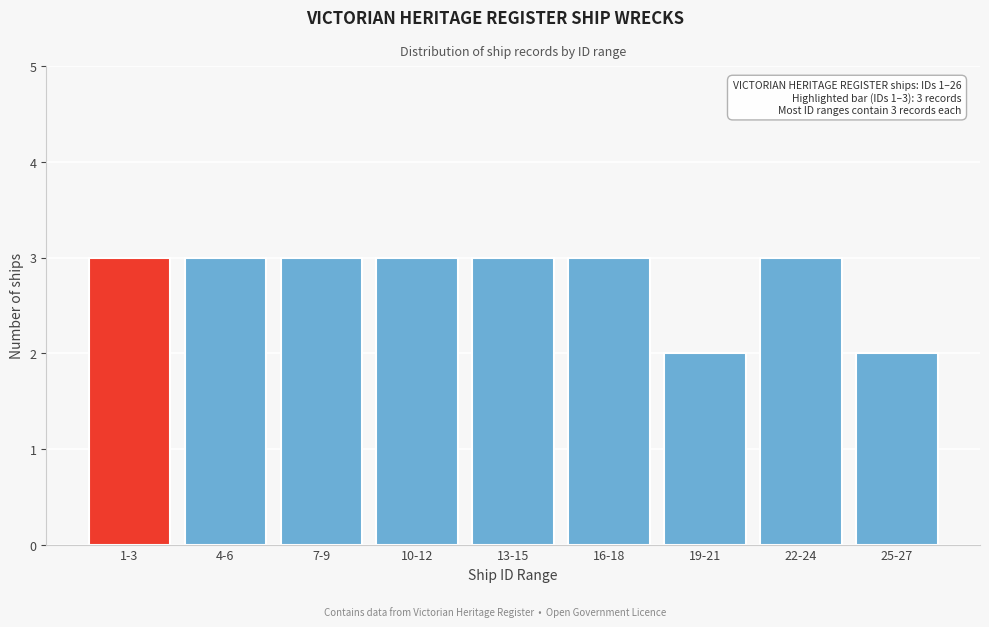

Reading left to right, transcribe all the data shown in this chart.

1-3=3	4-6=3	7-9=3	10-12=3	13-15=3	16-18=3	19-21=2	22-24=3	25-27=2